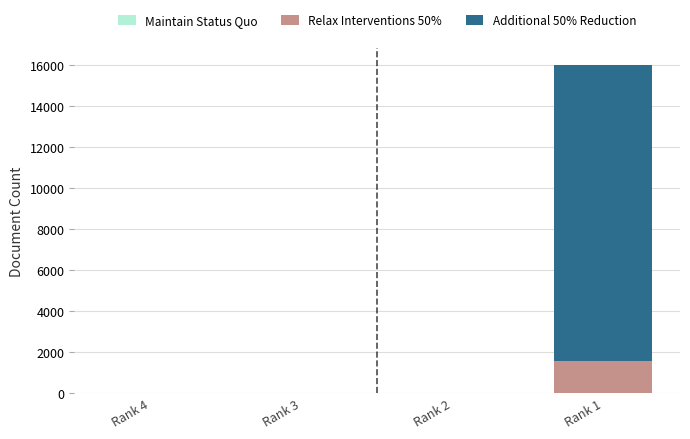

At which label does Relax Interventions 50% reach its peak?

Rank 1